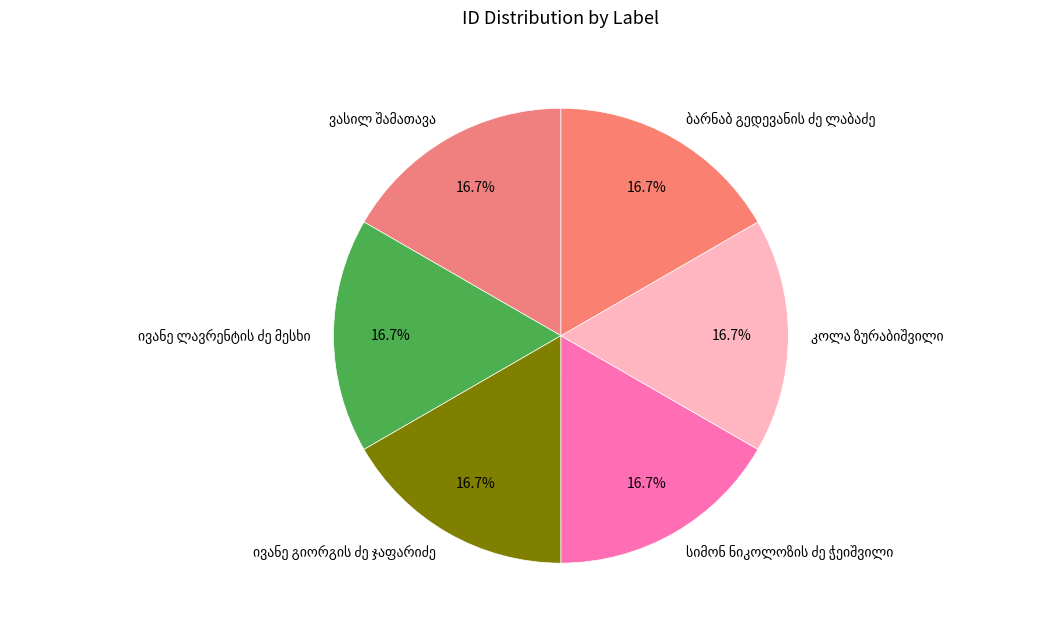

Is there a majority slice in this chart?

No